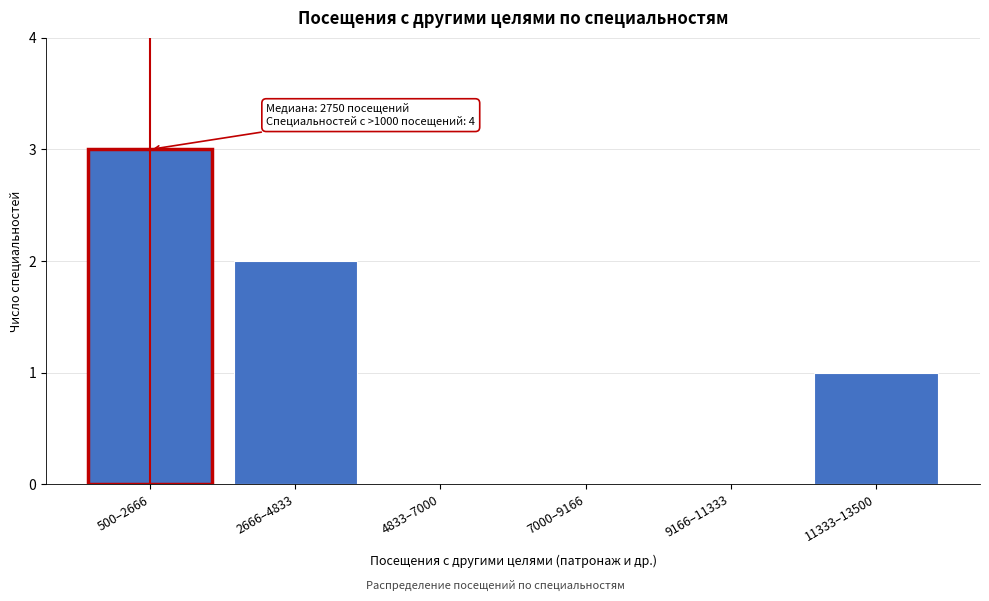

Reading right to left, extract all data points from this chart.

11333–13500=1	9166–11333=0	7000–9166=0	4833–7000=0	2666–4833=2	500–2666=3